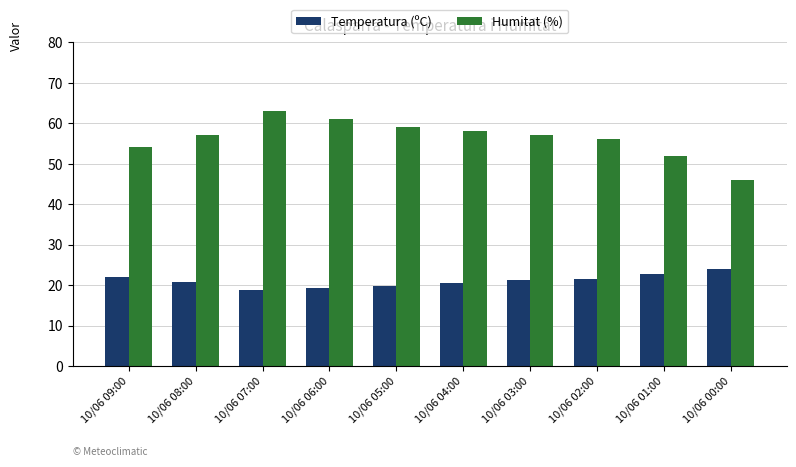

How many bars are there in each group?

2